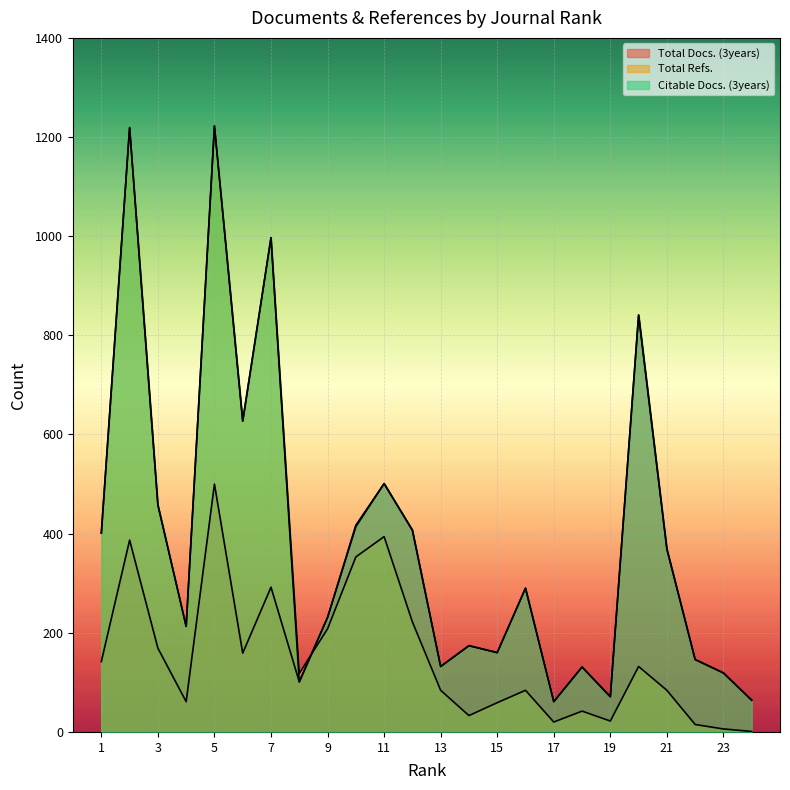

True or false: Total Docs. (3years) has a value of 186 at 13.

False